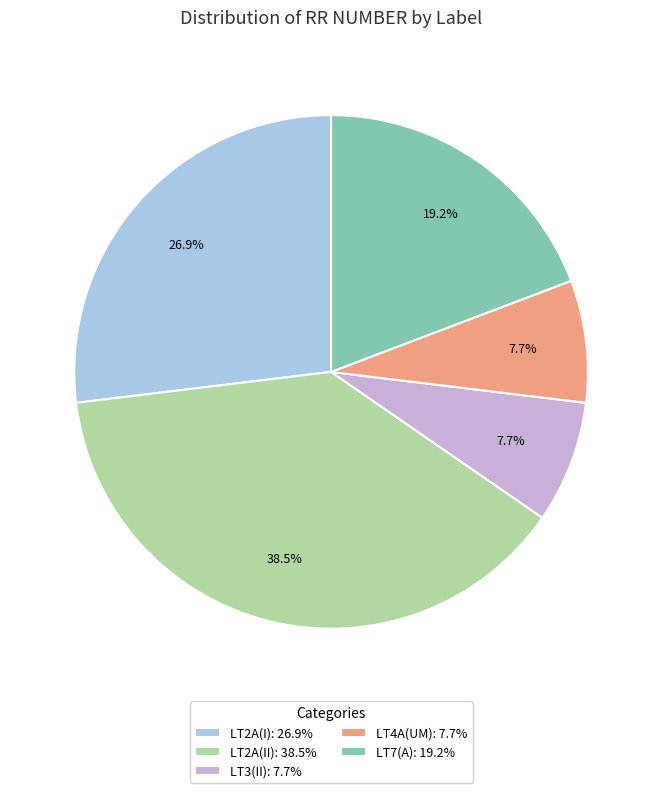

What is the total percentage of LT3(II) and LT7(A)?

26.9%